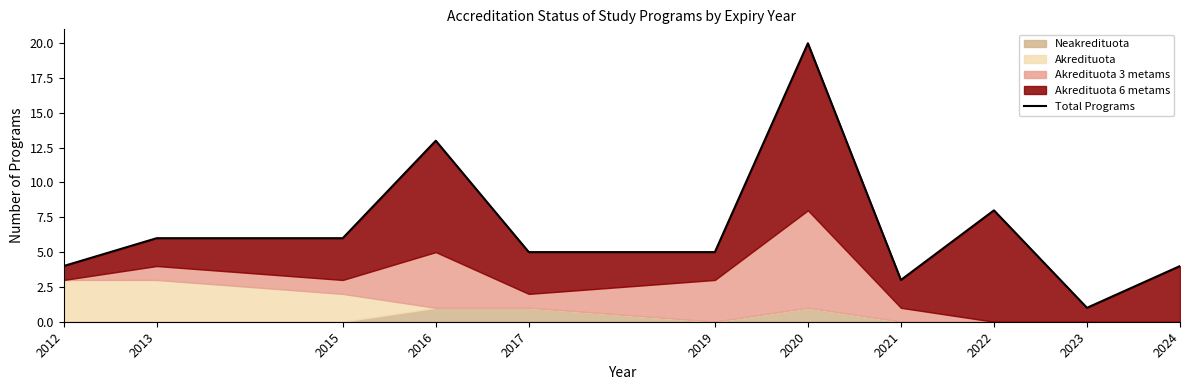

What is the ratio of the value at 2019 to the value at 2023?

5.0